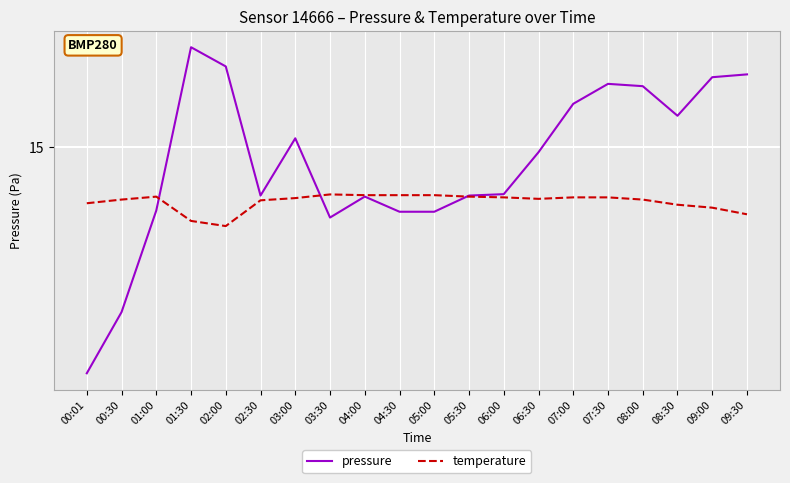

What is the sum of all pressure values?

295.5